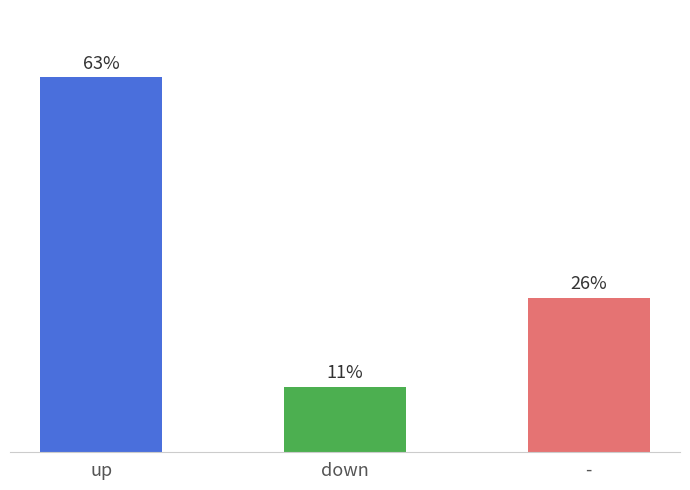

Count the number of data series in this chart.

1